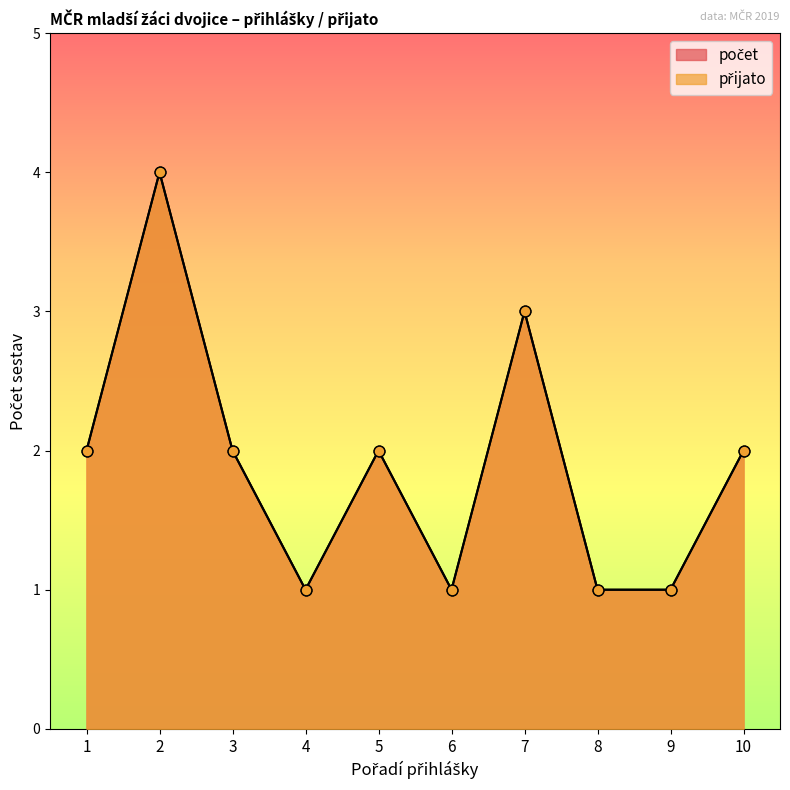

At which category is the sum across all series the highest?

2